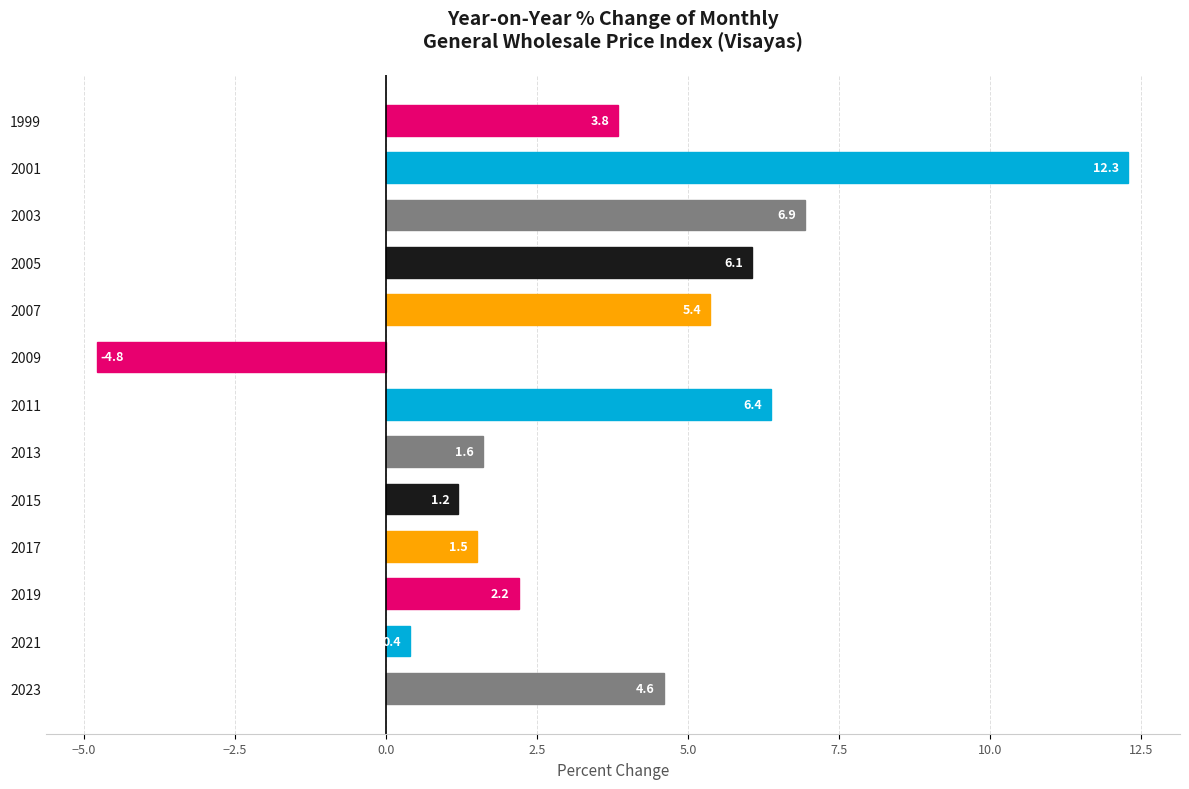

What is the value of the 3rd bar from the top?

6.9